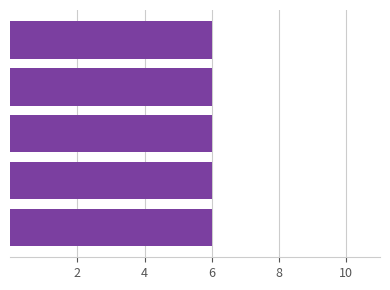

Are the bars horizontal?

Yes